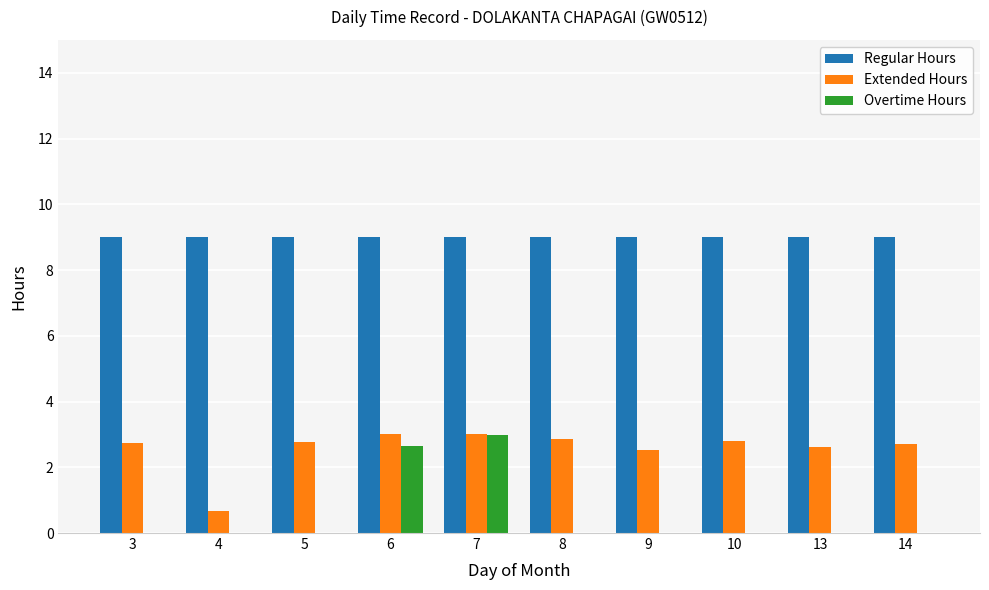

What are all the series names shown in the legend?

Regular Hours, Extended Hours, Overtime Hours